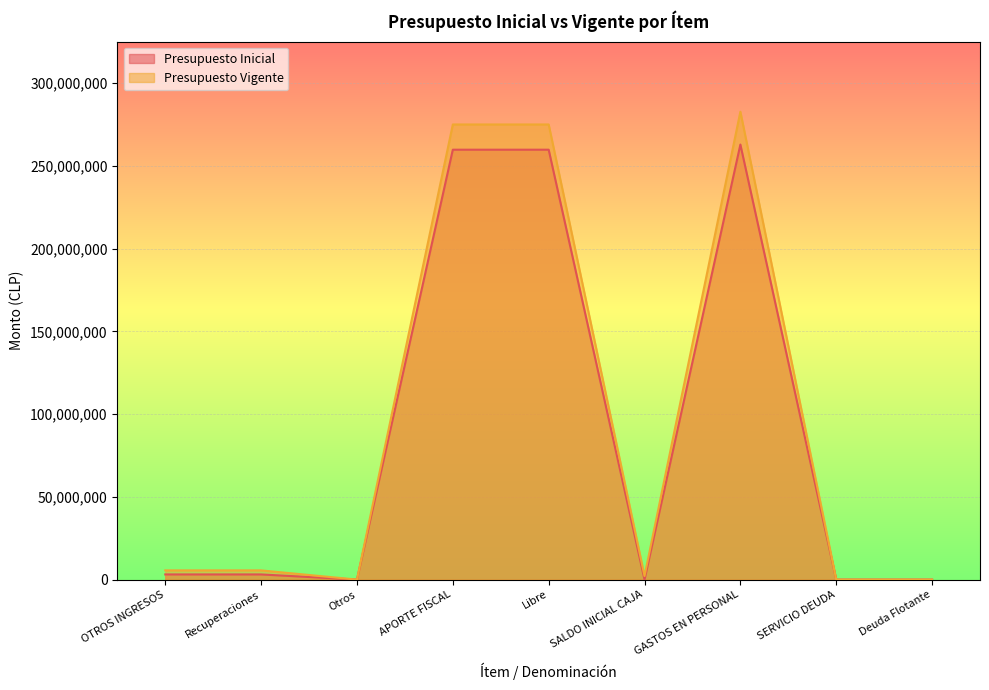

What is the difference between the second highest and second lowest values in the Presupuesto Inicial series?

259773143